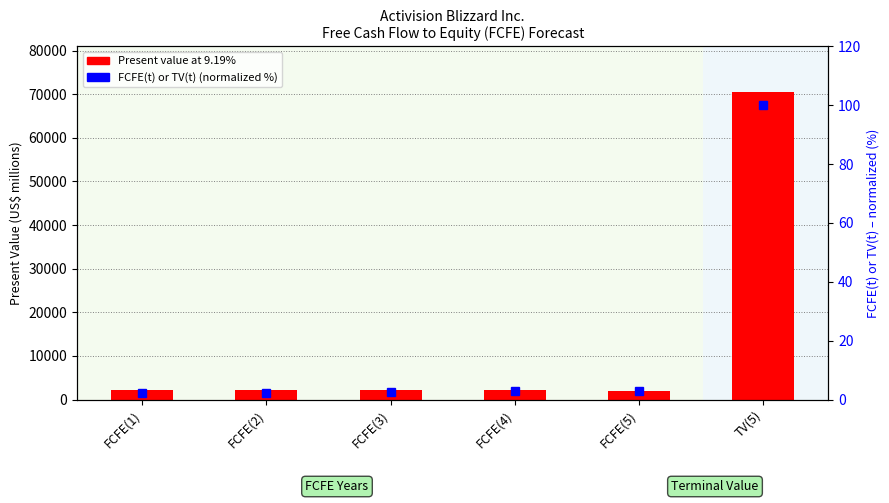

Between FCFE(1) and FCFE(3), which series saw the biggest shift?

Present value at 9.19%